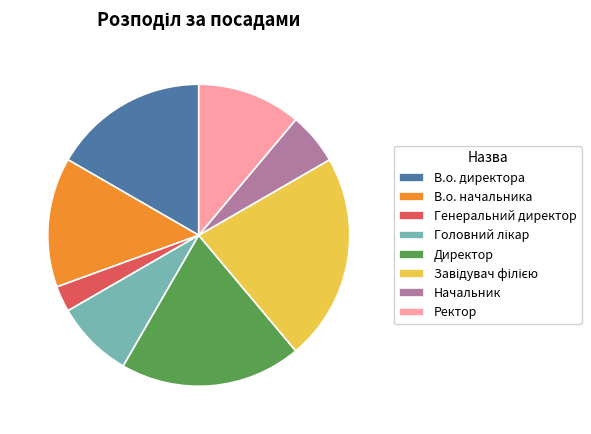

Do Генеральний директор and В.о. директора together represent more than half of the pie?

No